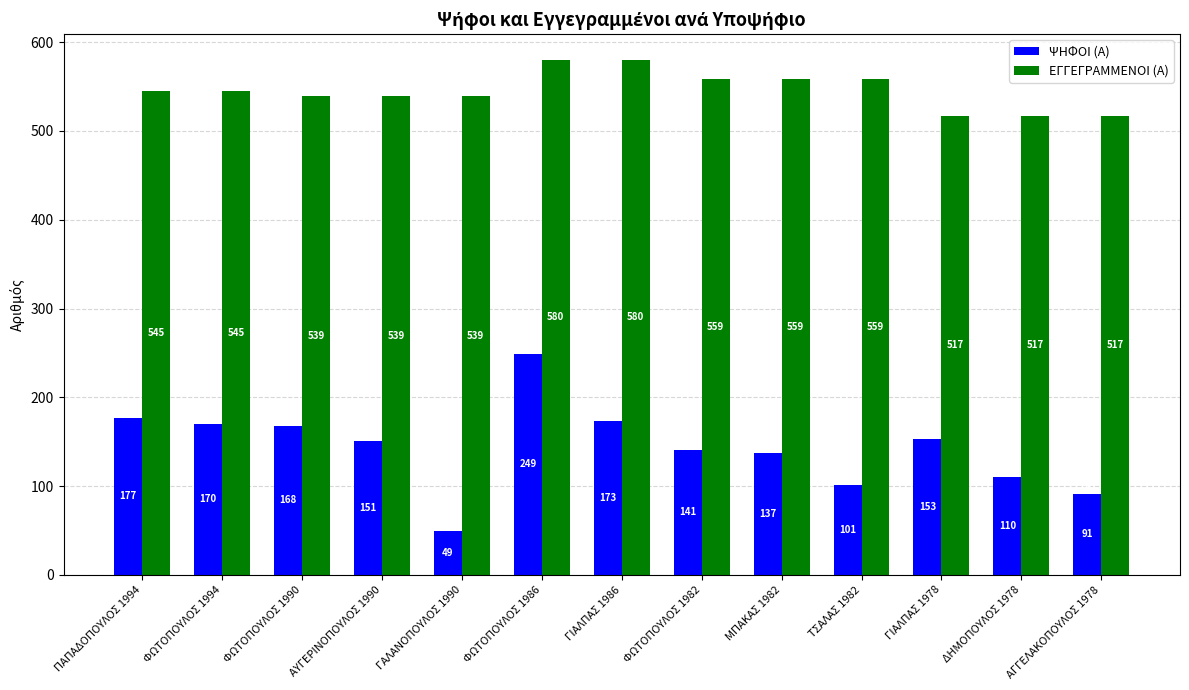

Which category has the lowest value across all series?

ΓΑΛΑΝΟΠΟΥΛΟΣ 1990